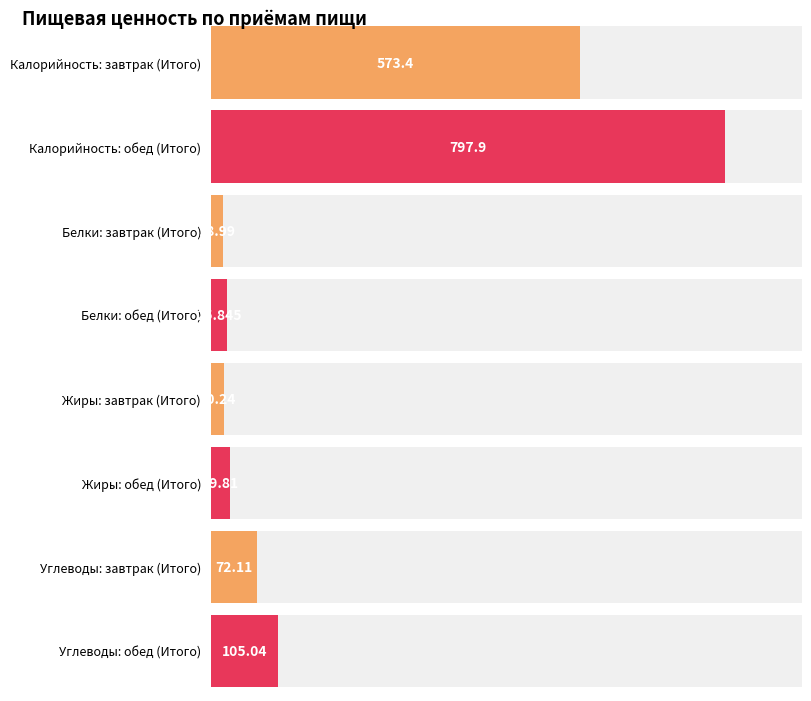

What is the label of the 1st bar from the right?

обед (Итого)